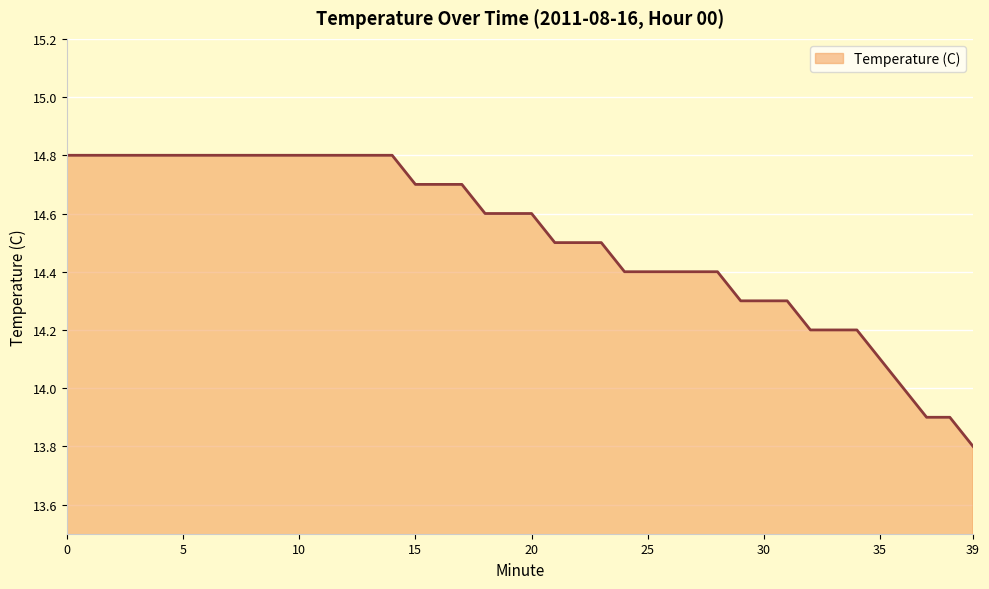

What is the difference between the maximum and minimum values?

1.0